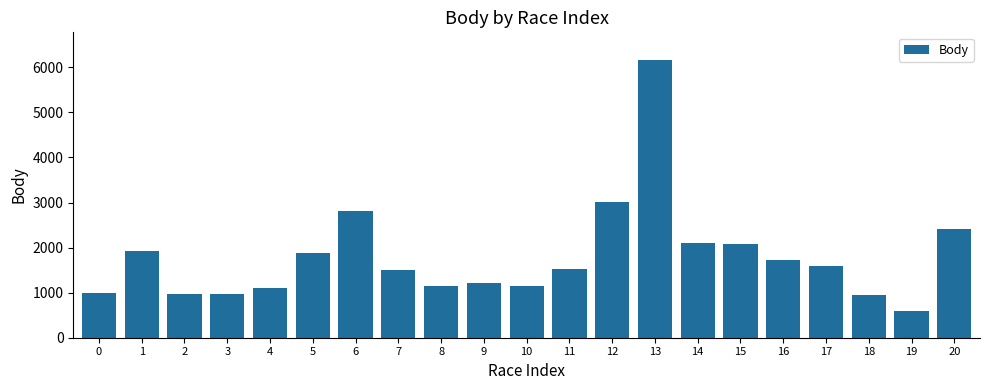

How many bars are there in total?

21